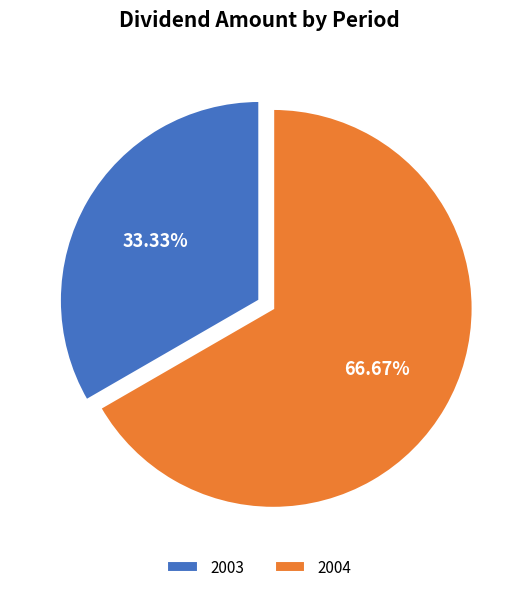

Do 2003 and 2004 together represent more than half of the pie?

Yes